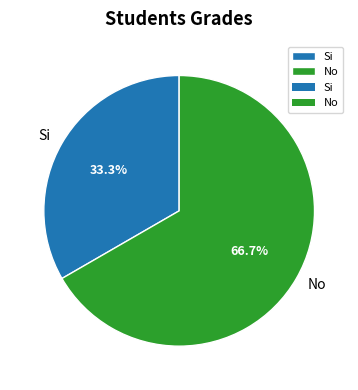

The No slice represents 77% of the pie. True or false?

False